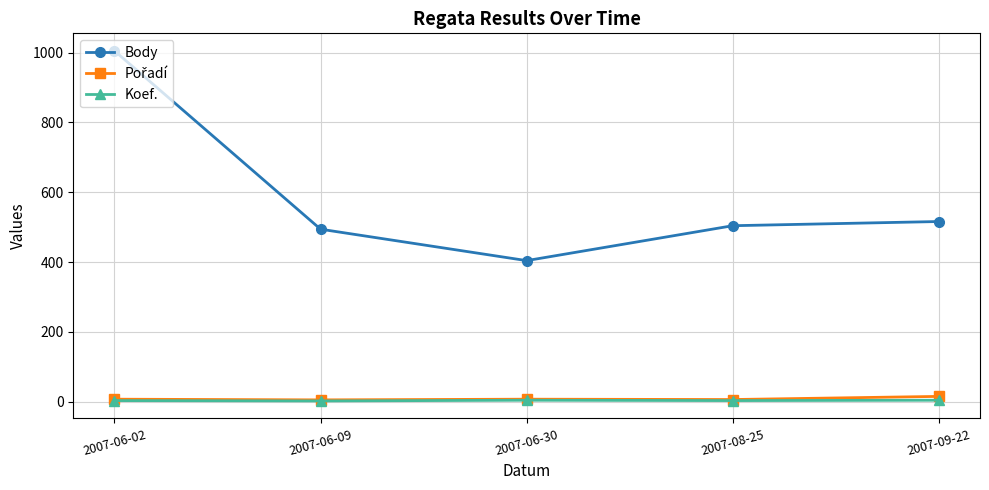

Which series has the largest total across all categories?

Body